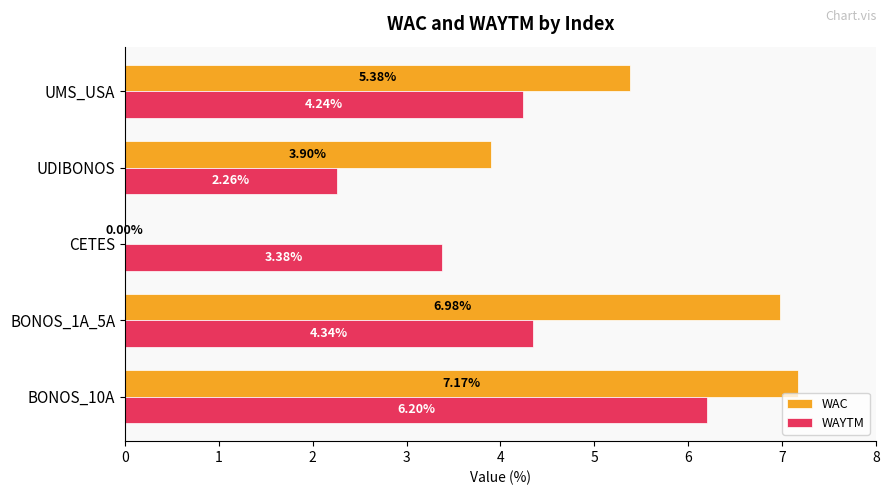

Between UDIBONOS and UMS_USA, which series saw the biggest shift?

WAYTM